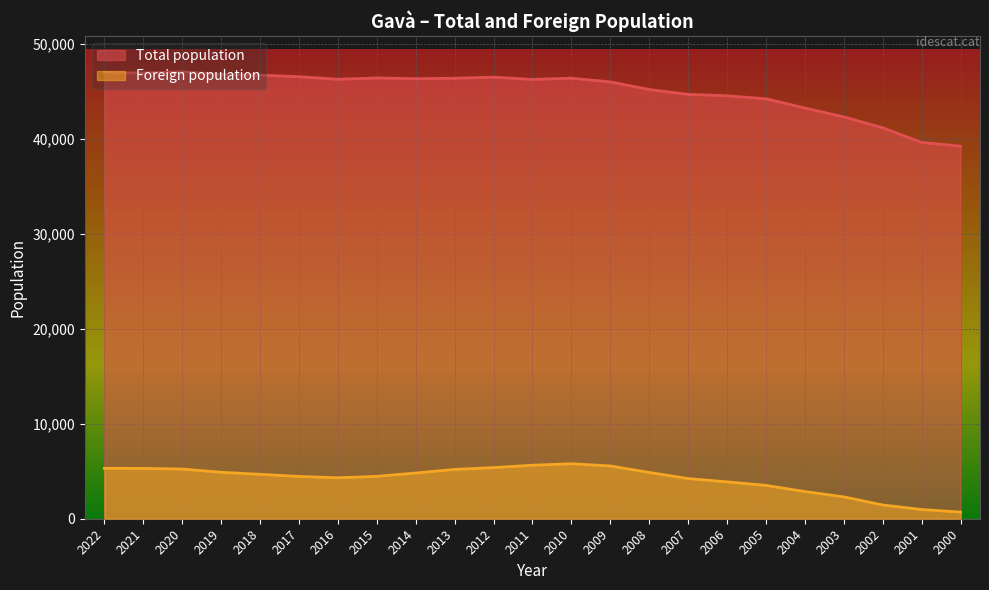

The Foreign population series shows 2301 at 2003. True or false?

True